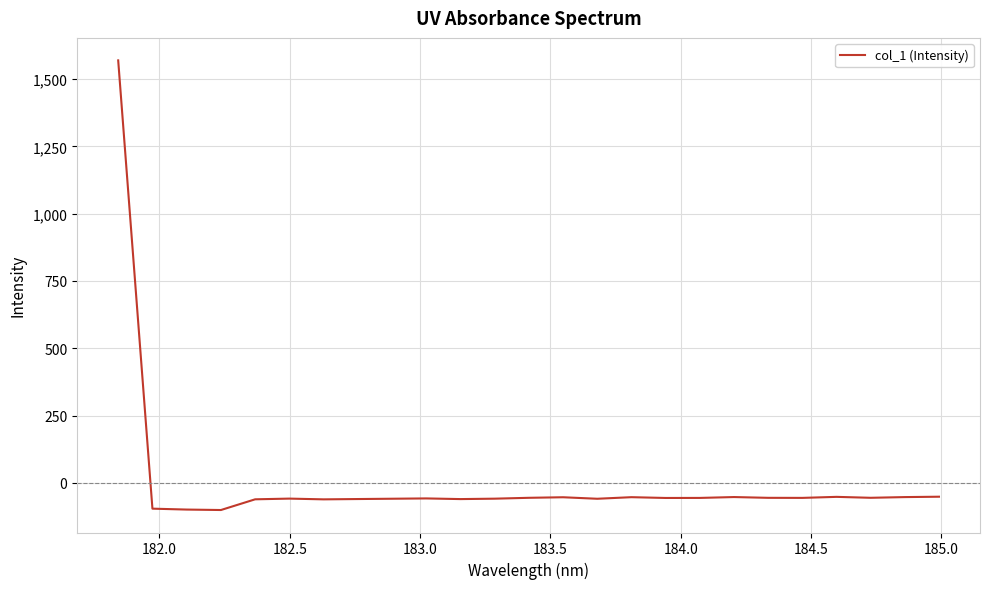

What is the greatest value displayed?

1569.1